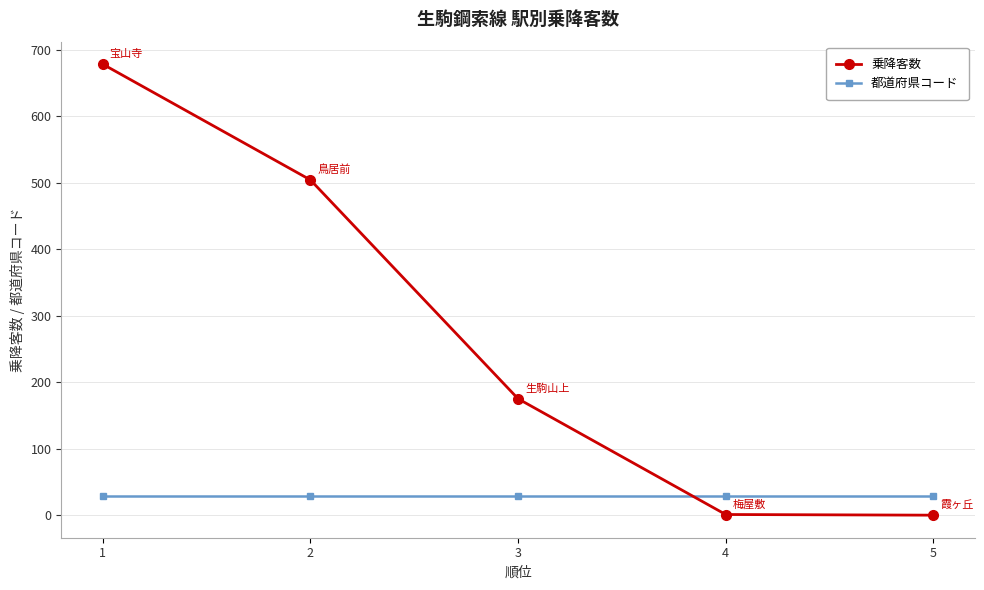

Is the value of 都道府県コード at 4 greater than the value of 乗降客数 at 4?

Yes